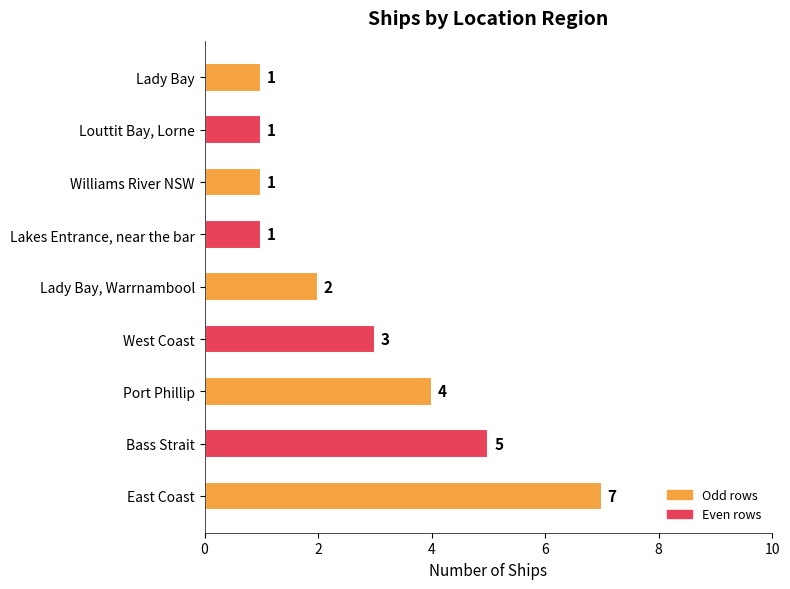

Count the number of categories in the chart.

9